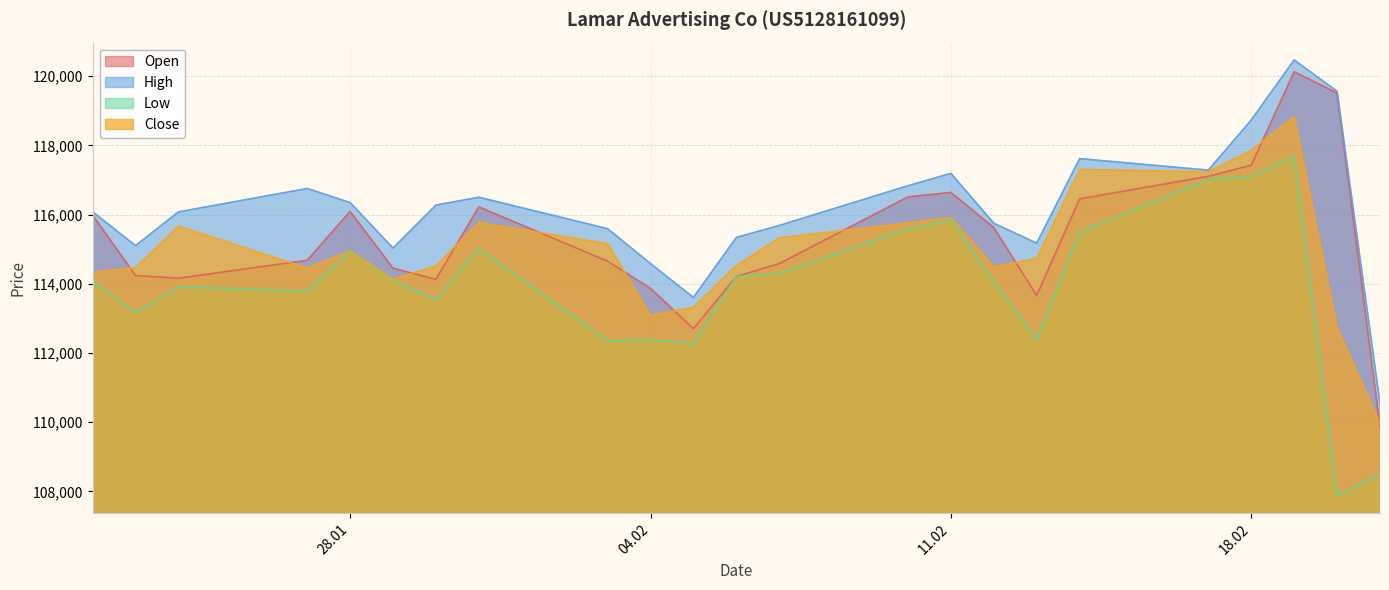

Is the value of High at 12.02.2025 greater than the value of Low at 12.02.2025?

Yes